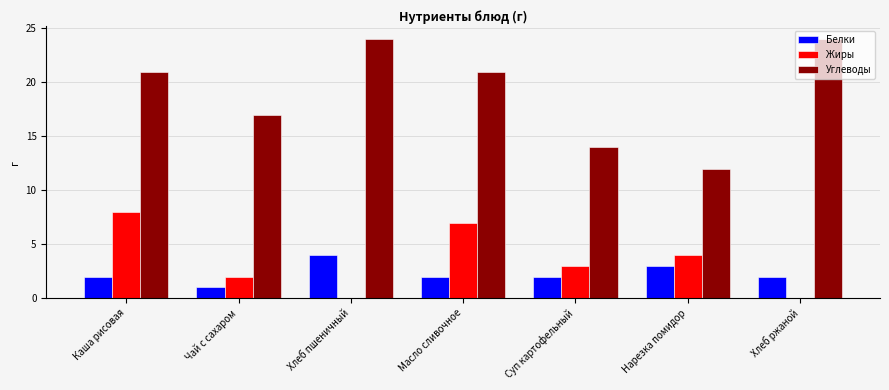

What is the maximum value for Углеводы?

24